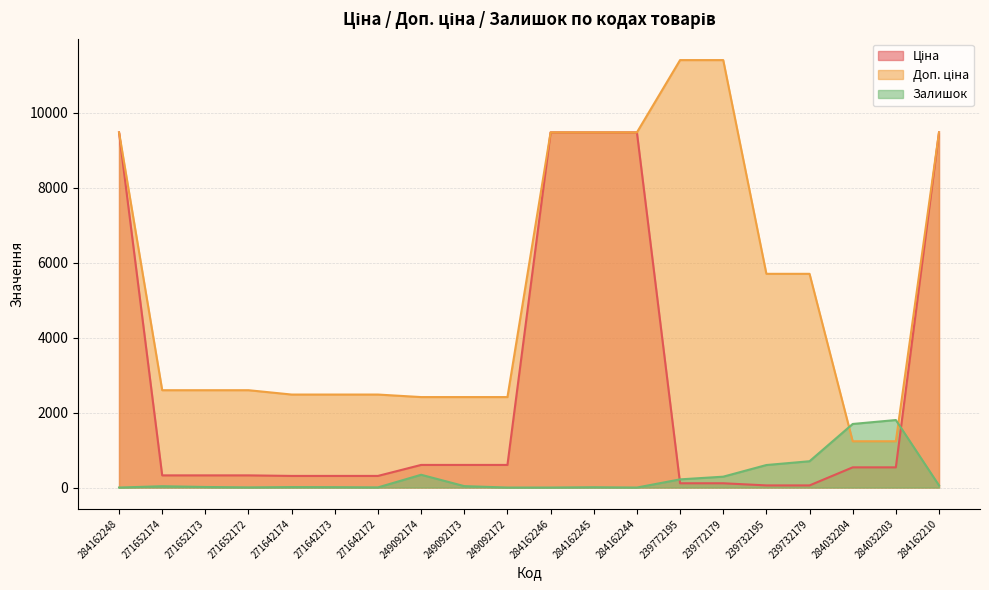

What is the difference between the maximum and minimum values in the Доп. ціна series?

10174.6